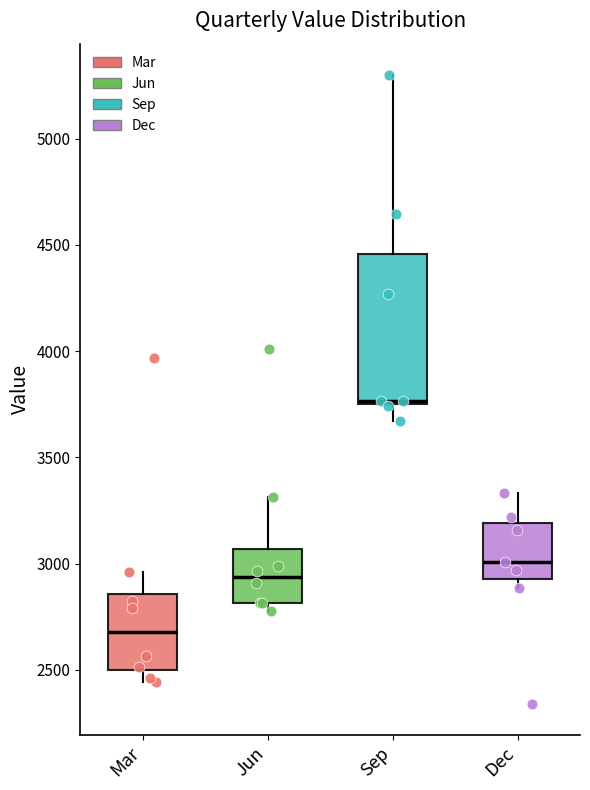

Which box is the tallest, from its lower edge to its upper edge?

Sep